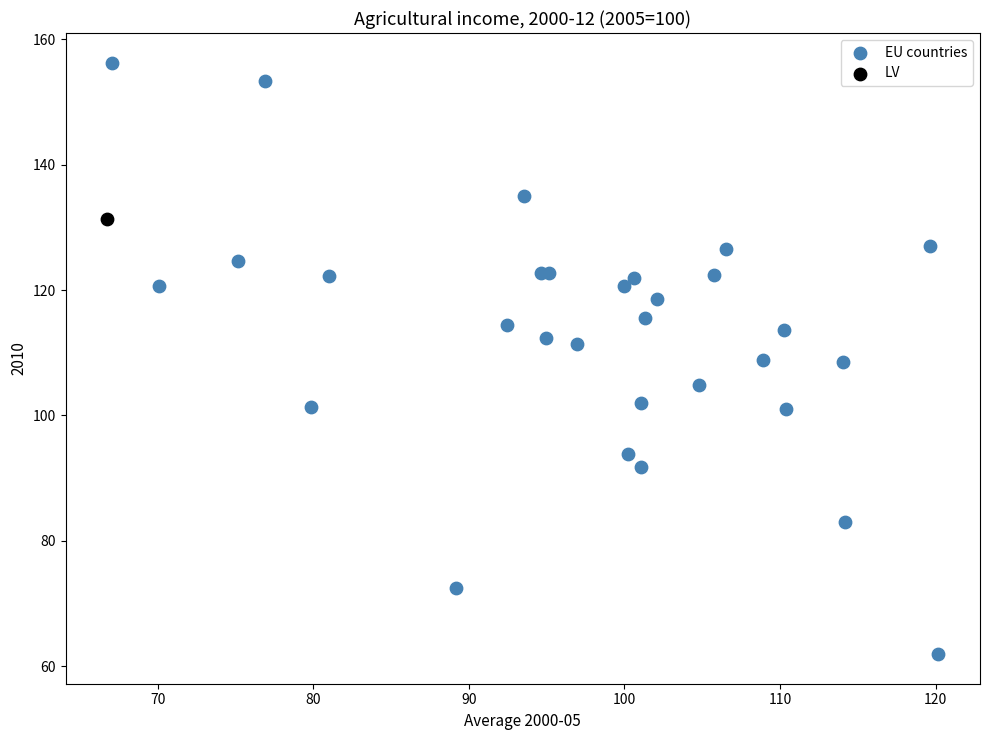

What are all the series names shown in the legend?

EU countries, LV